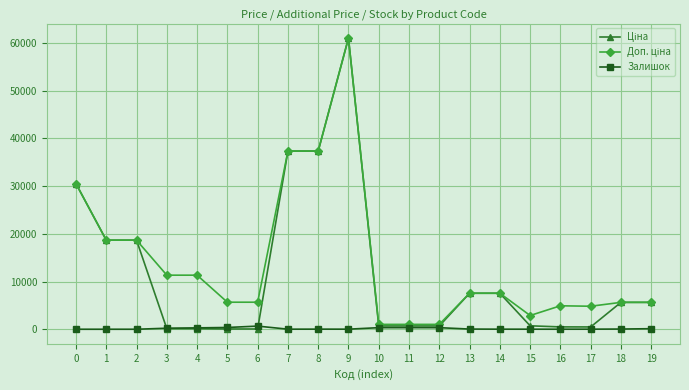

At which category is the sum across all series the highest?

9